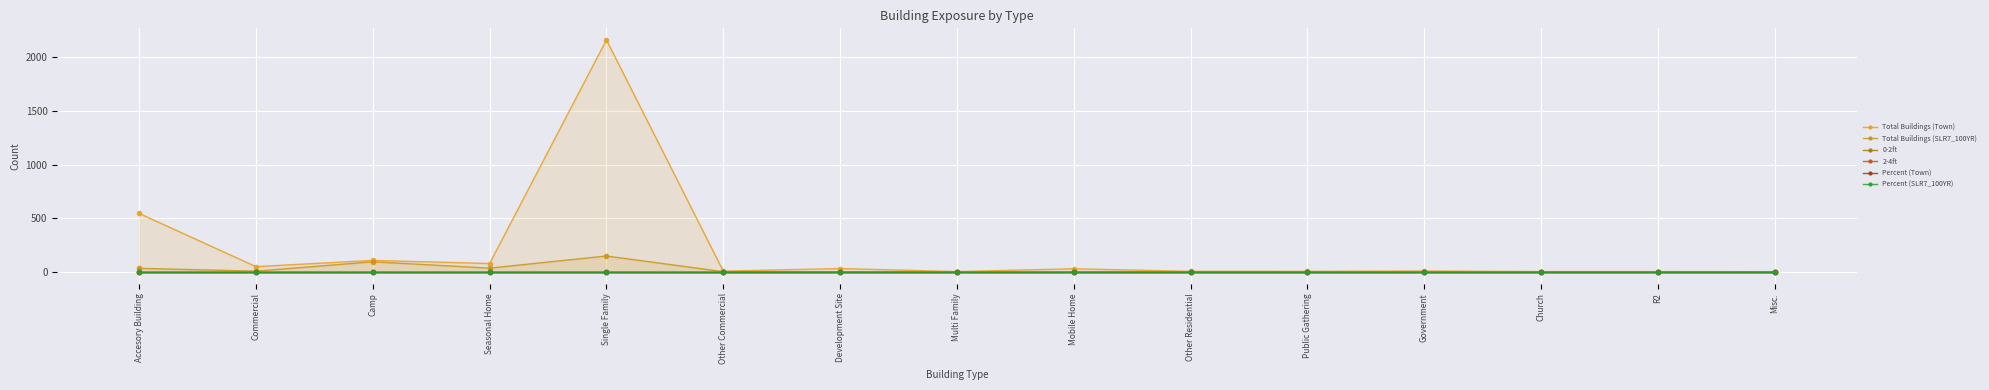

What is the label of the 9th point from the left?

Mobile Home